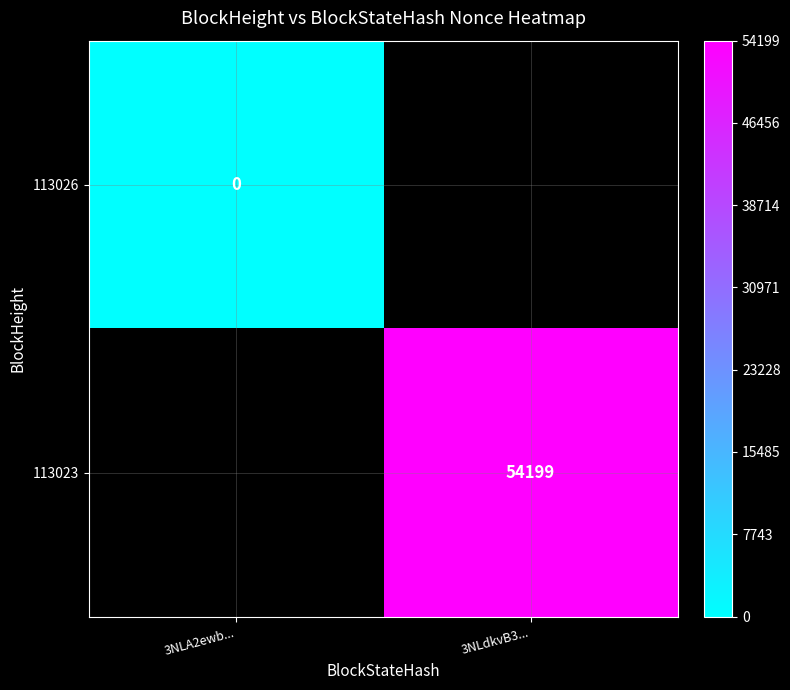

Is the value of 113026 at 3NLA2ewb... greater than the value of 113023 at 3NLdkvB3...?

No